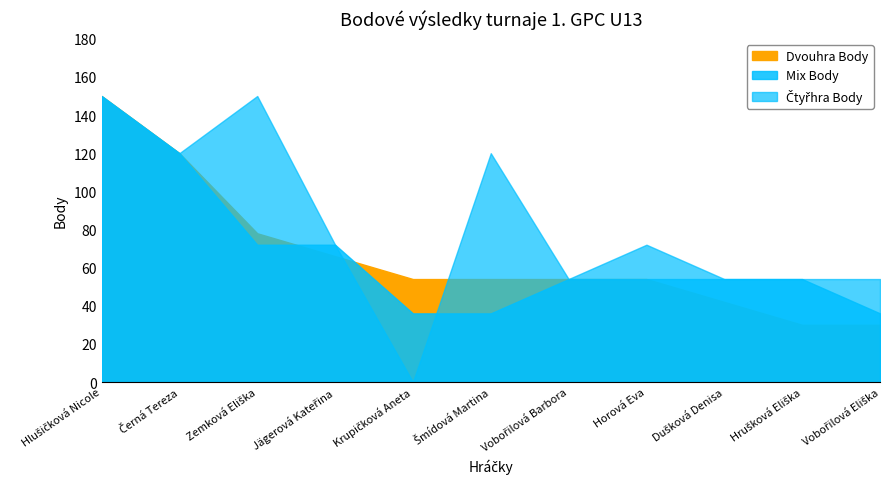

At which category is the sum across all series the highest?

Hlušičková Nicole